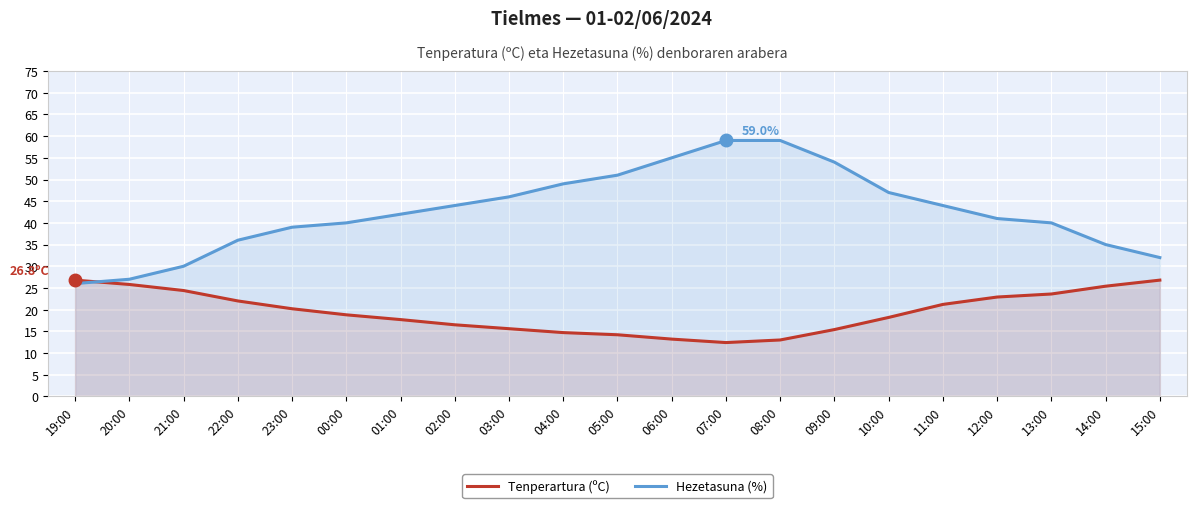

True or false: Hezetasuna (%) and Tenperartura (ºC) cross at least once.

True